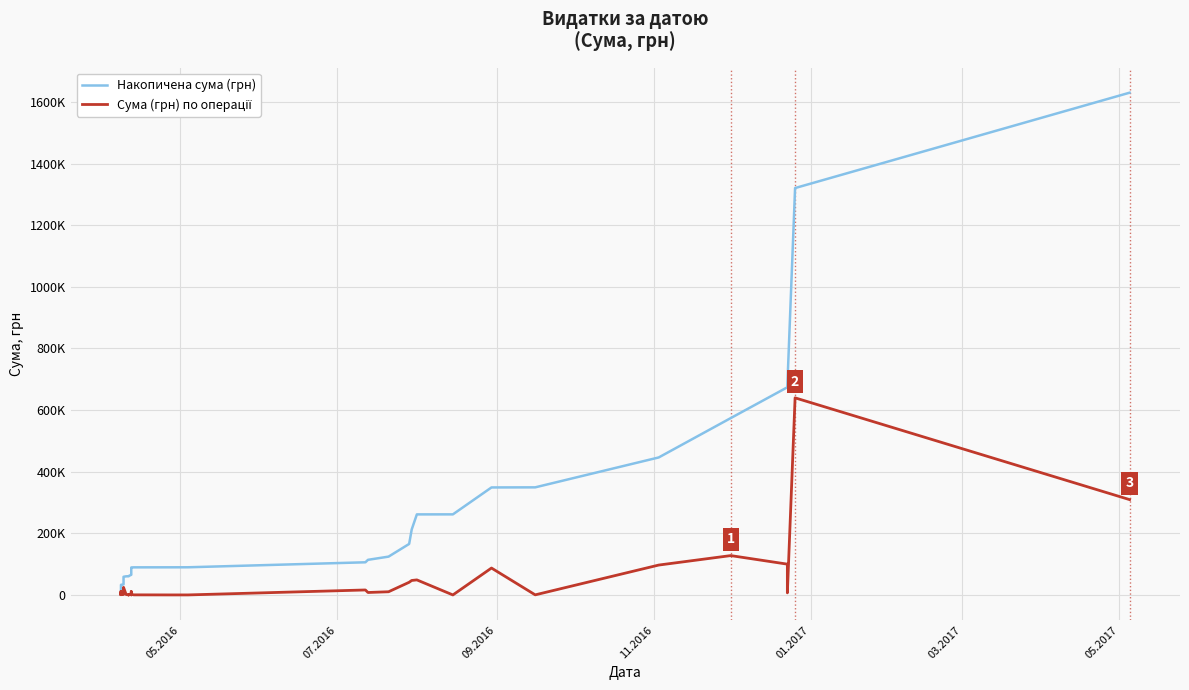

Rank the series by their average value, from highest to lowest.

Накопичена сума (грн), Сума (грн) по операції